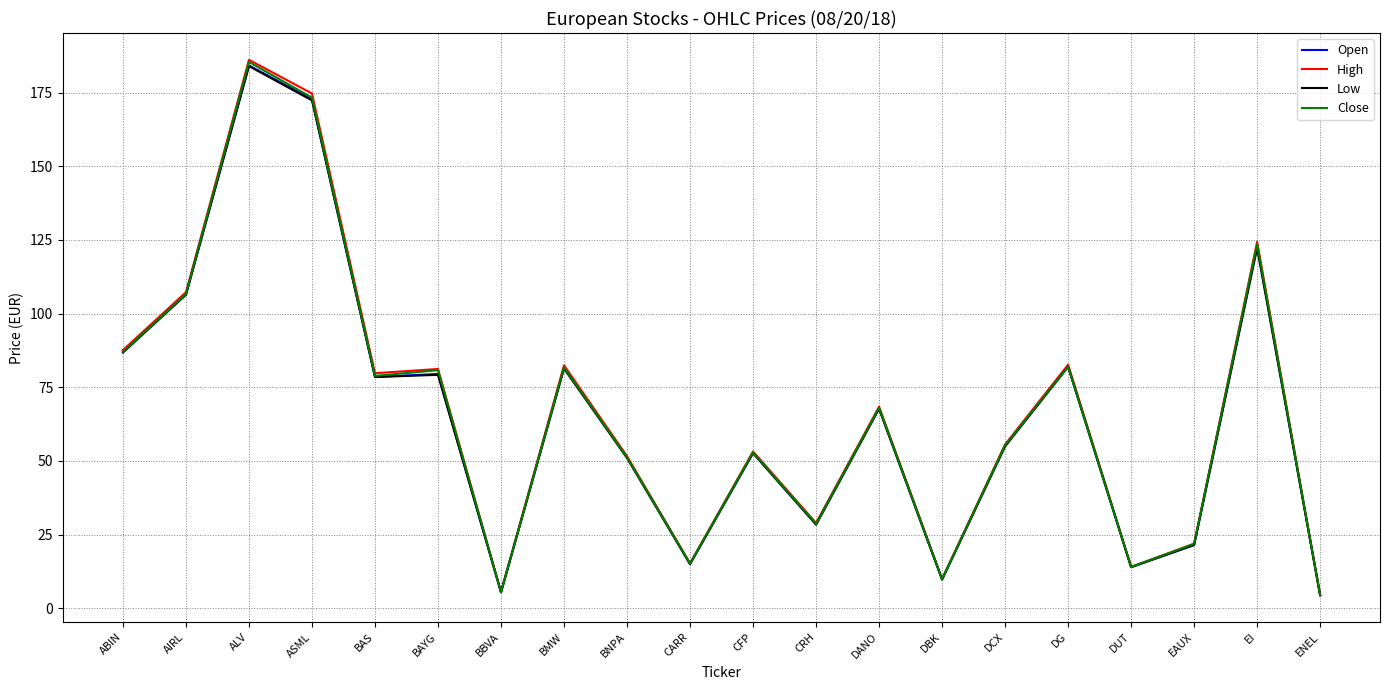

What are all the series names shown in the legend?

Open, High, Low, Close